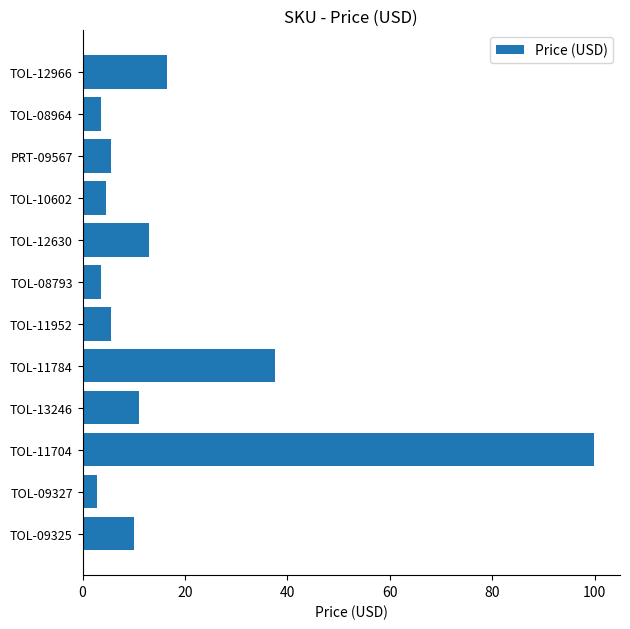

What is the average value?

17.7